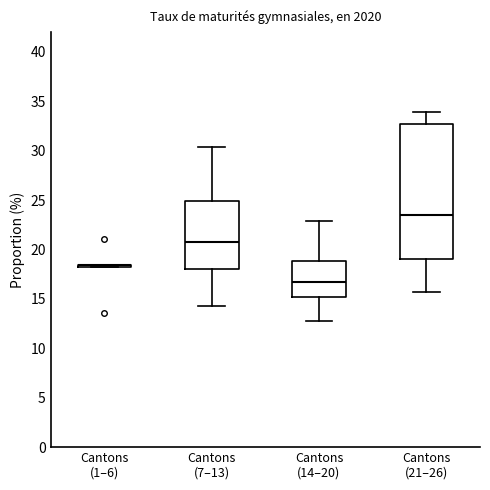

Reading left to right, transcribe this box plot: for each box, give where its median line is, the range the box spans, and where its two whiskers end, as read against the y-axis. The values are not printed on the chart, so give them approximately, as read against the axis.

Cantons (1–6): box collapsed to a line at 18.5, whiskers 18.0 to 18.5
Cantons (7–13): median 20.5, box 18.0 to 25.0, whiskers 14.5 to 30.5
Cantons (14–20): median 17.0, box 15.0 to 19.0, whiskers 13.0 to 23.0
Cantons (21–26): median 23.5, box 19.0 to 32.5, whiskers 15.5 to 34.0